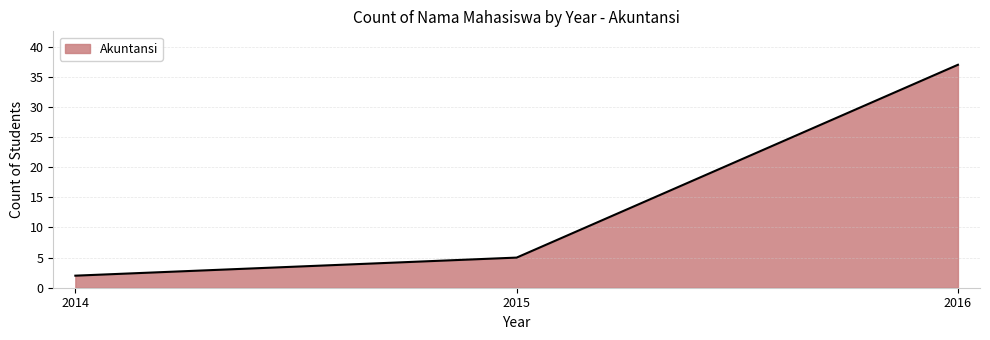

Which has a higher value, 2014 or 2016?

2016